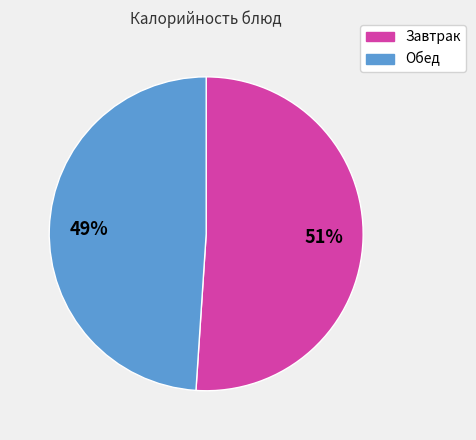

Which slice represents more than half of the pie?

Завтрак